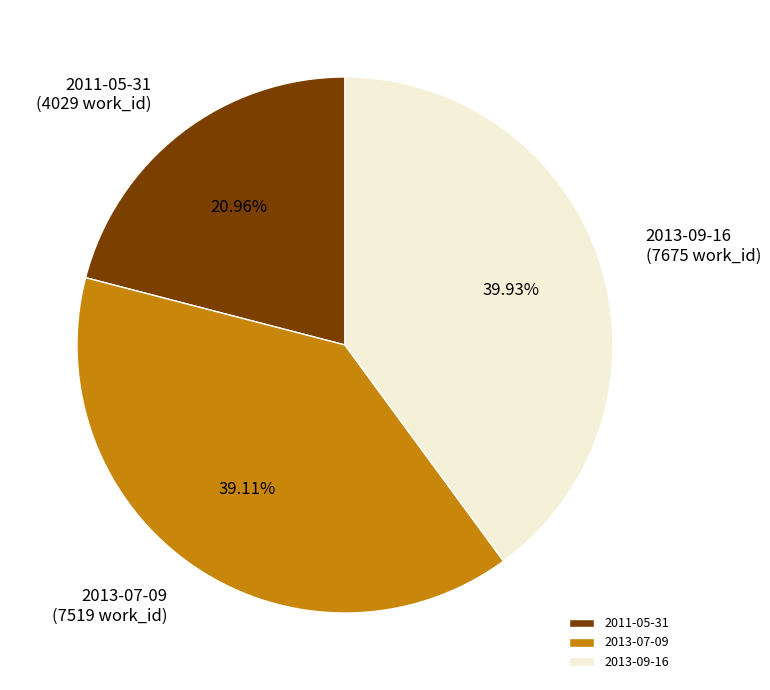

True or false: 2013-09-16 accounts for 40% of the total.

True